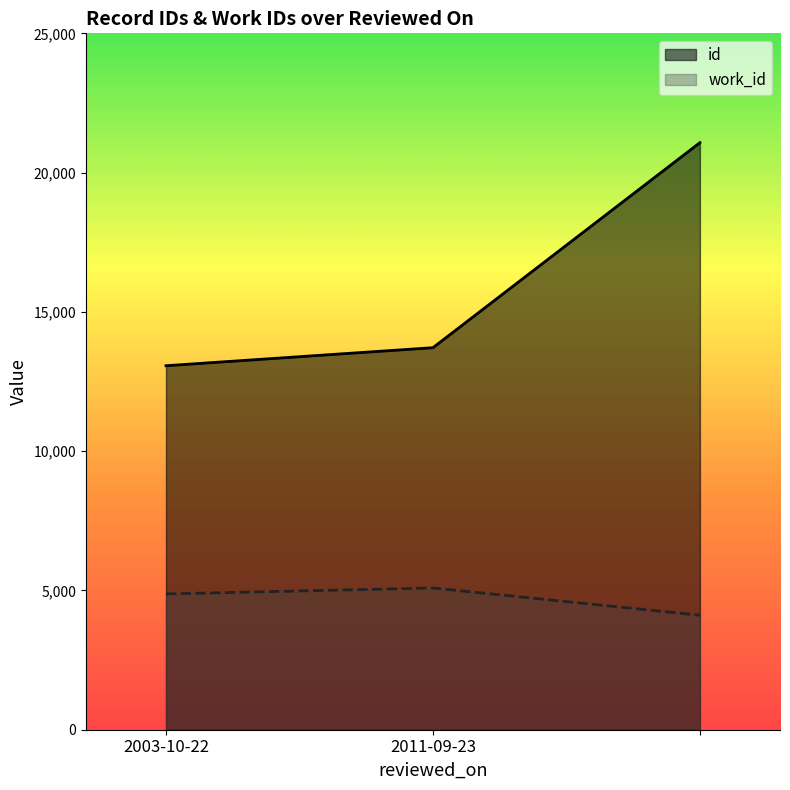

What is the label of the 2nd point from the left?

2011-09-23